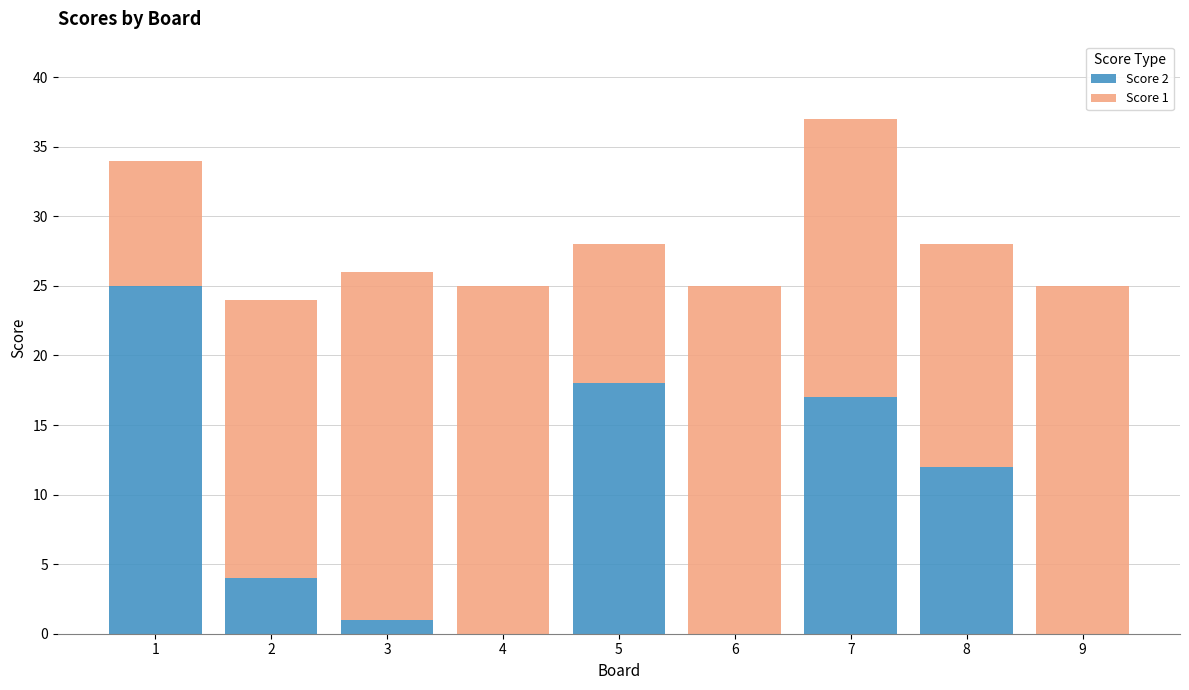

What value does the Score 2 series have at 8?

12